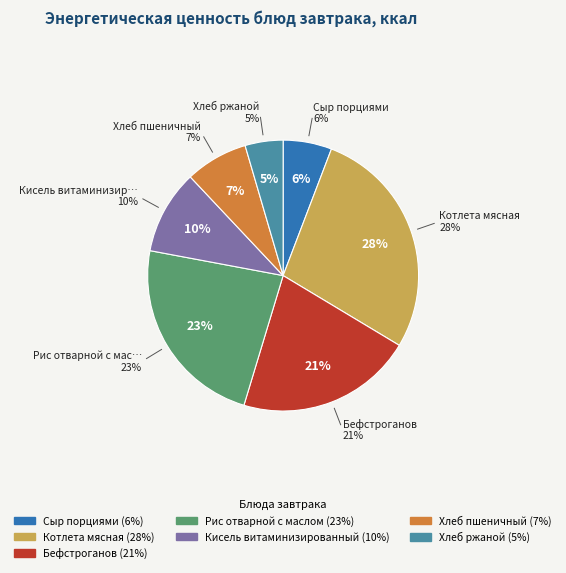

Which category has the biggest portion of the pie?

Котлета мясная